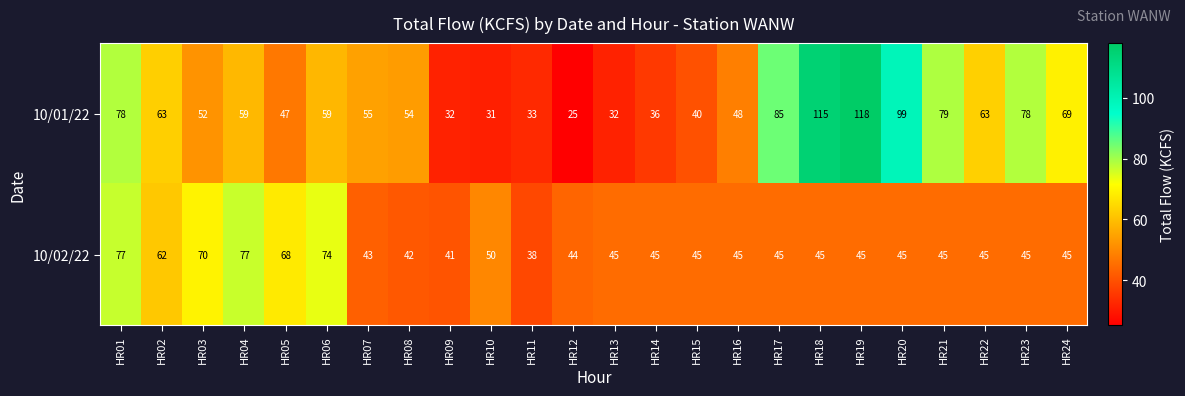

Where is 10/01/22 nearest to the value 71?

HR24